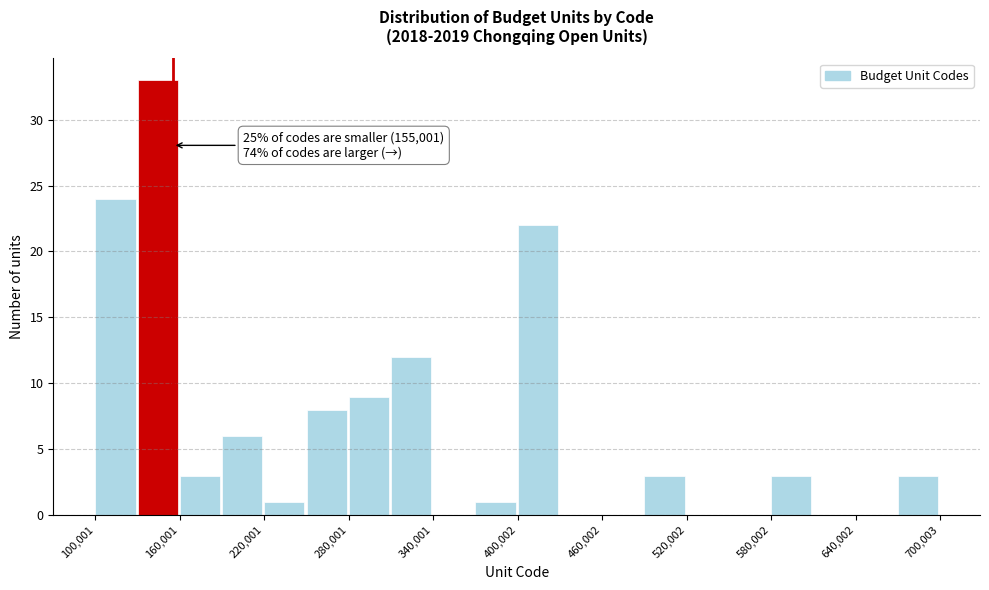

Read against the x-axis, roughly where is the centre of the tallest bar?

140000